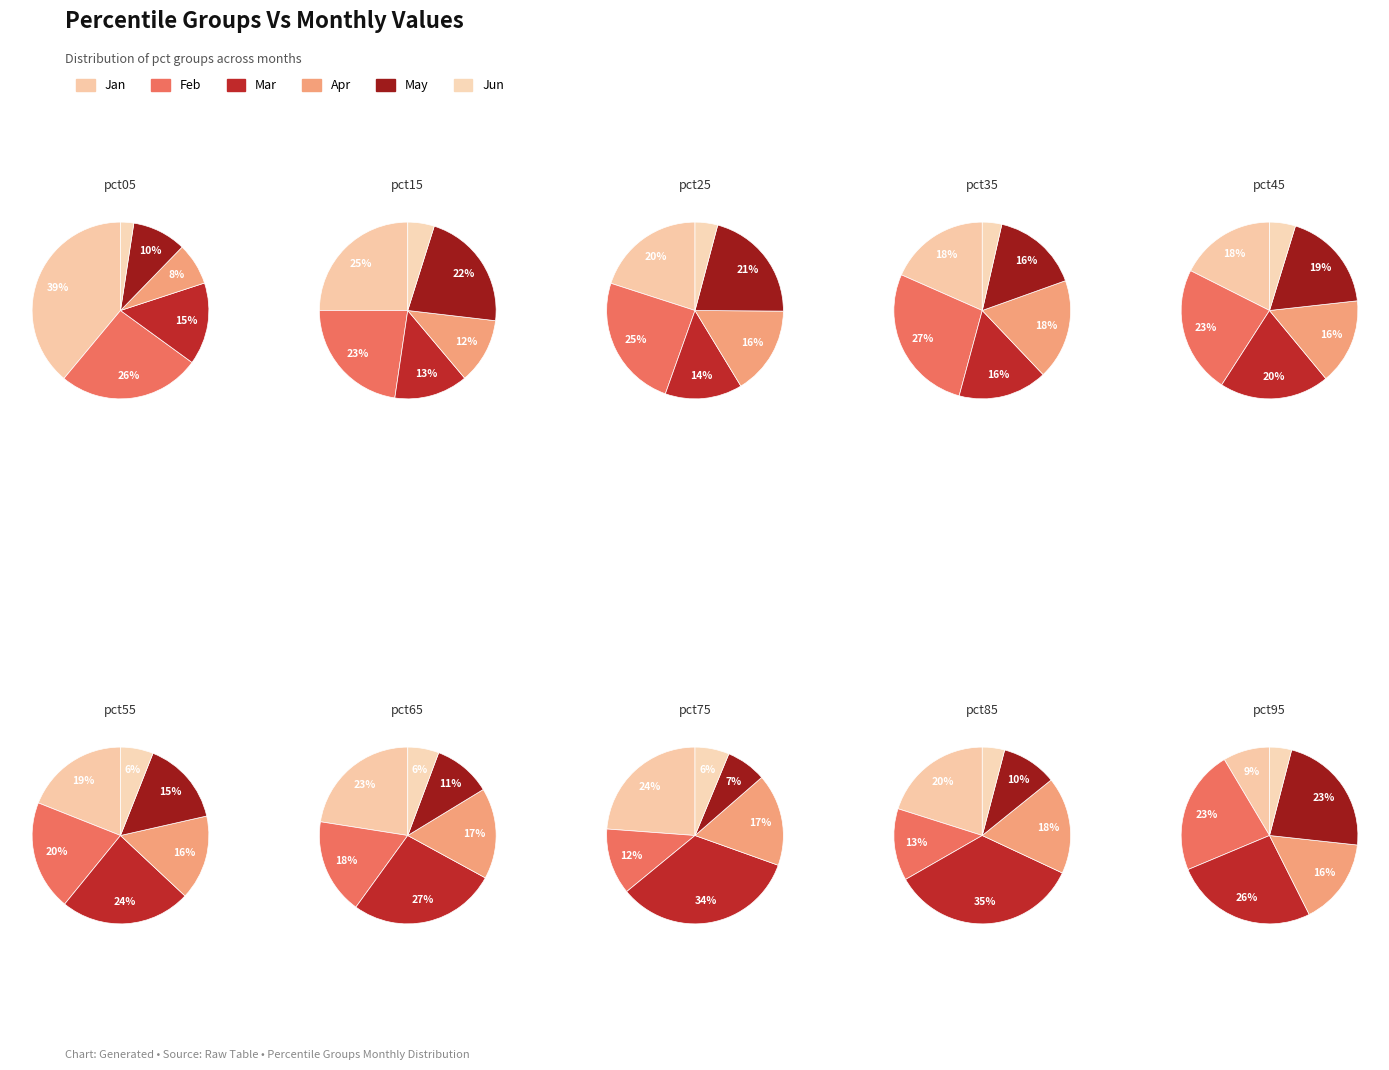

To the nearest percent, what is the combined percentage of pct05 and pct75?

19%